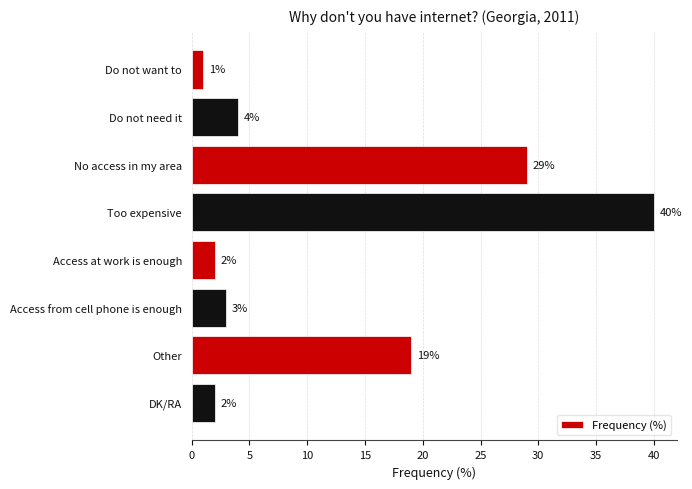

What is the minimum value shown in the chart?

1